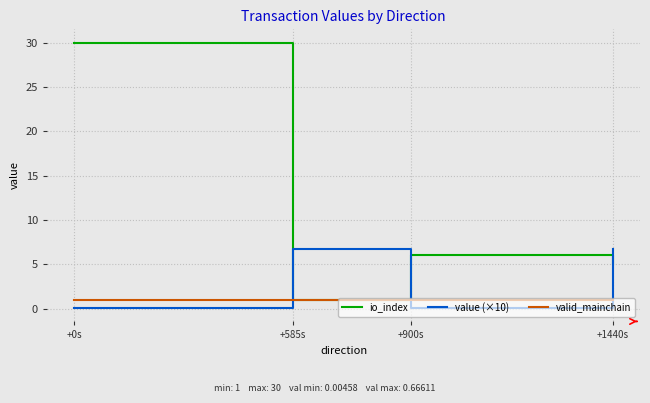

What is the approximate value of io_index at +1440s?

5.0